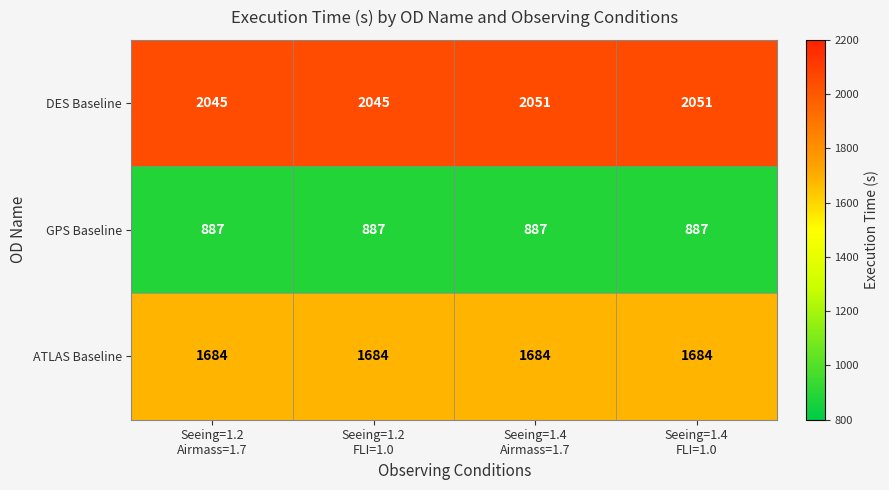

At how many categories does at least one series exceed 918?

4